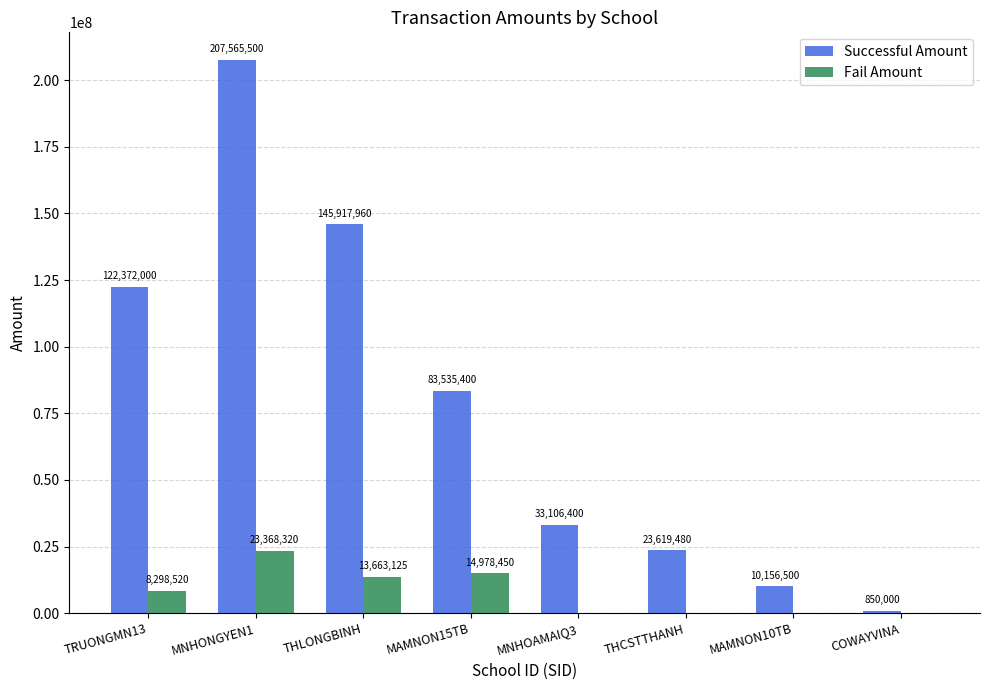

At which label does Successful Amount first exceed 83535400?

TRUONGMN13